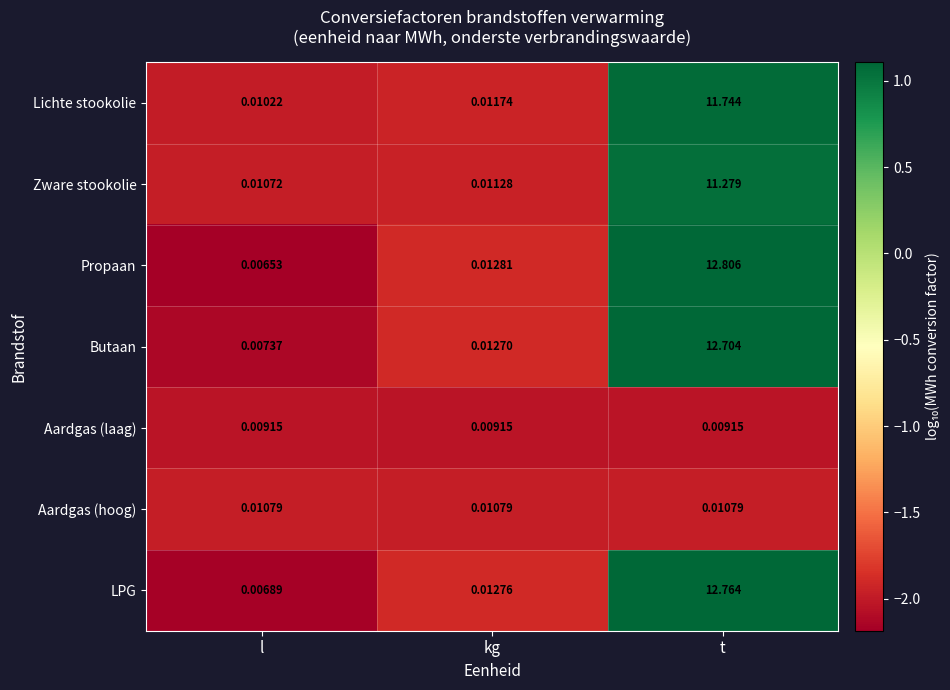

Between l and kg, which series saw the biggest shift?

Propaan